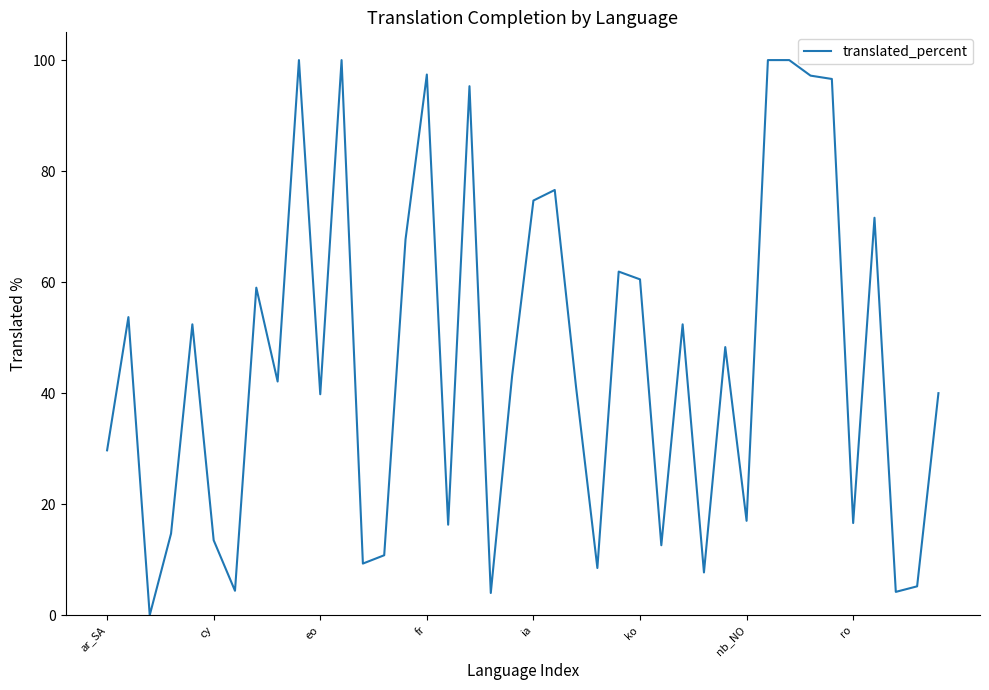

What is the maximum value shown in the chart?

100.0